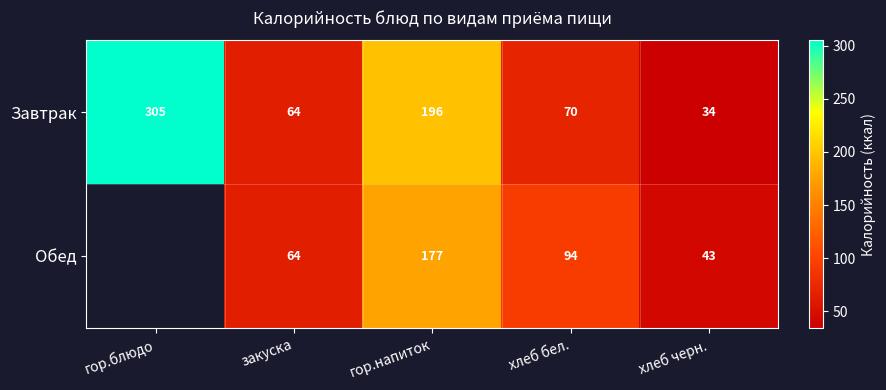

At which label does Завтрак reach its peak?

гор.блюдо